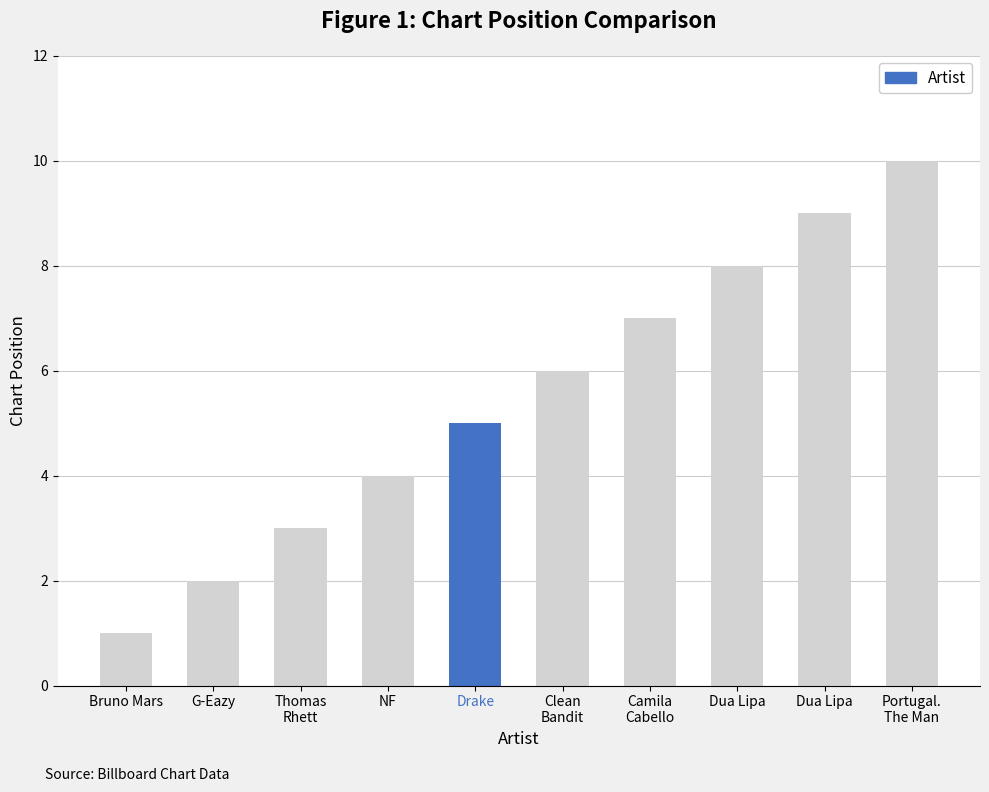

What is the difference between the maximum and minimum values?

9